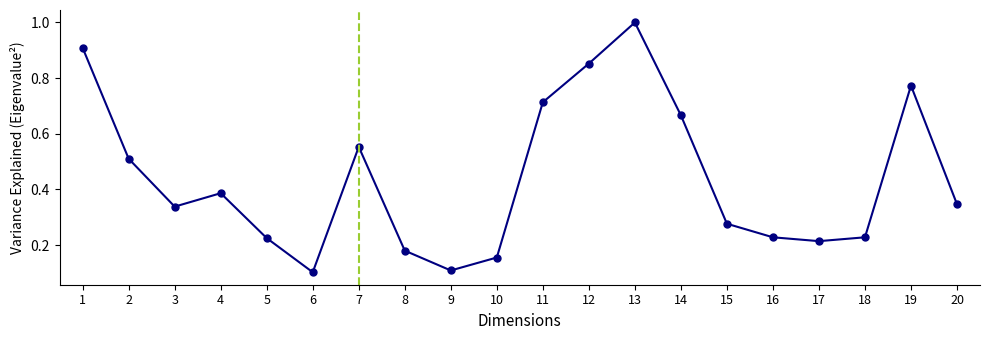

What is the sum of all values?

8.8